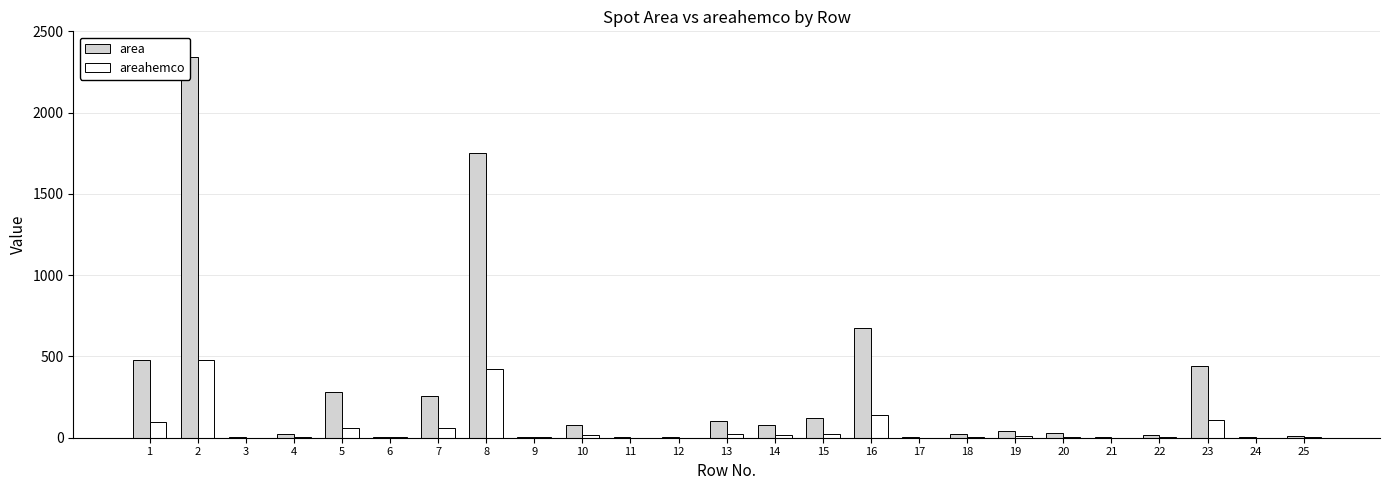

Which category has the lowest value across all series?

3